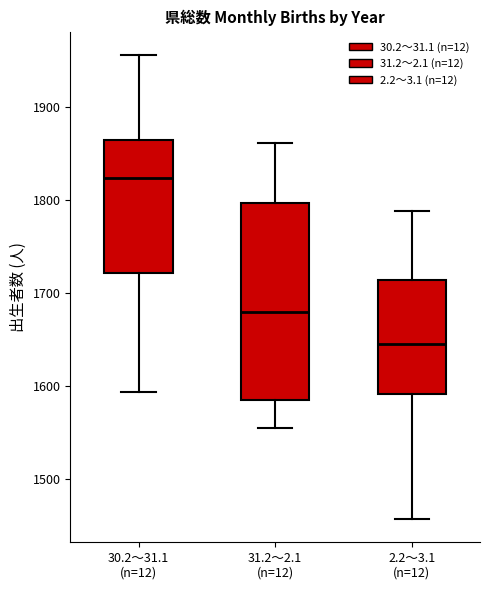

Comparing the boxes themselves (not the whiskers), which one is the tallest?

31.2～2.1 (n=12)